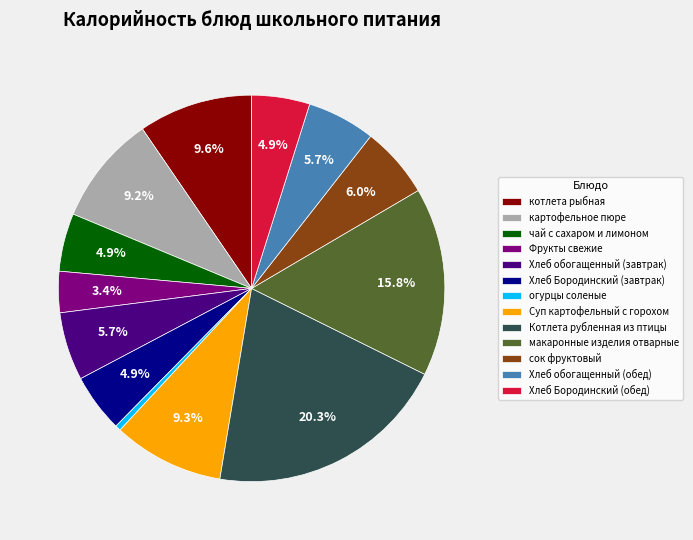

Is Хлеб обогащенный (обед) the majority of the pie?

No